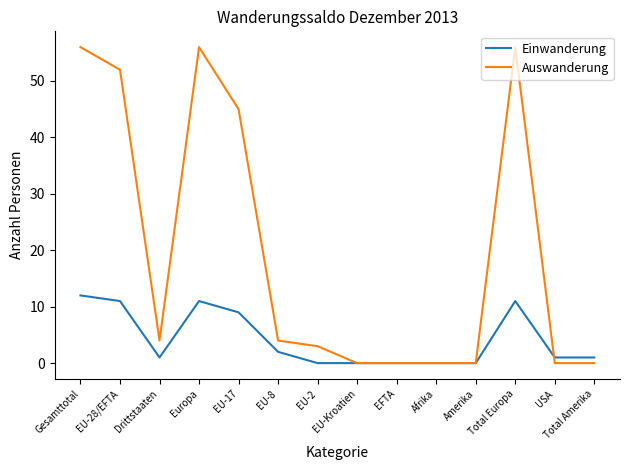

Reading right to left, what are all the values shown in this chart?

Einwanderung: 1	1	11	0	0	0	0	0	2	9	11	1	11	12
Auswanderung: 0	0	56	0	0	0	0	3	4	45	56	4	52	56